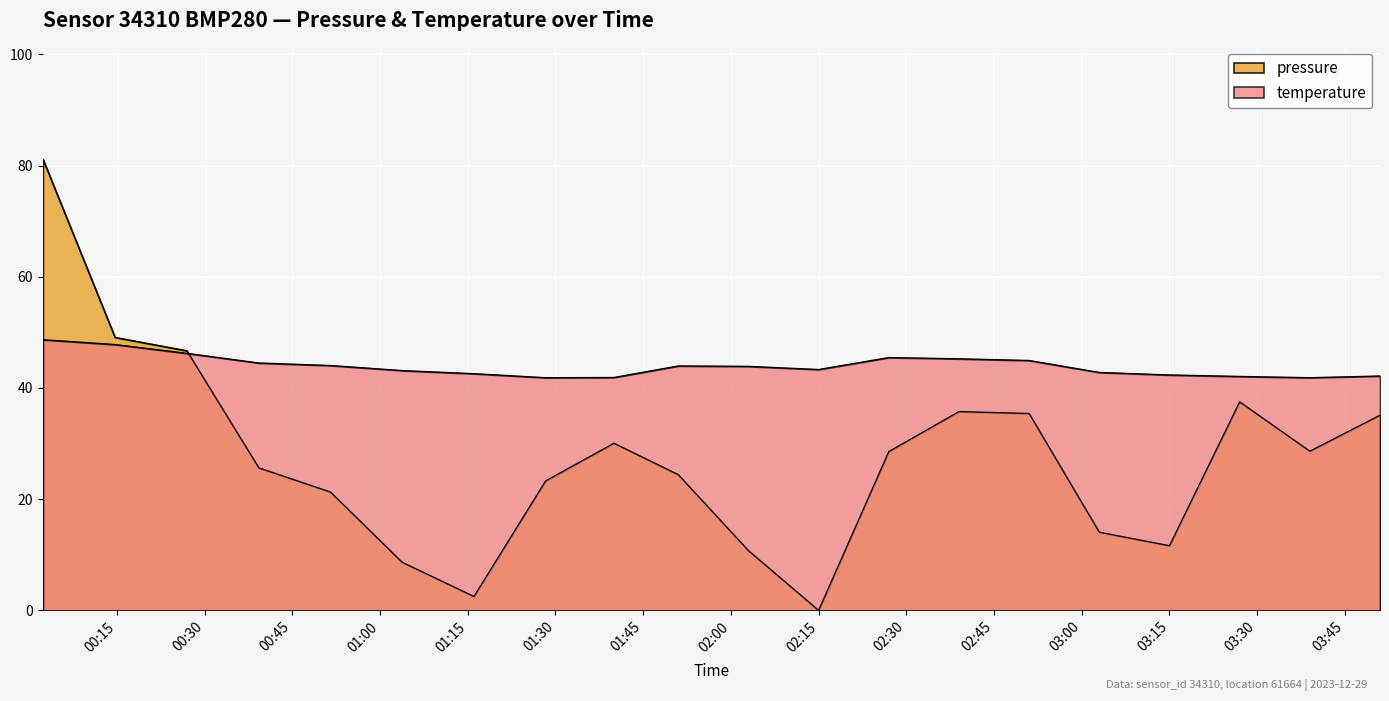

What are all the series names shown in the legend?

pressure, temperature